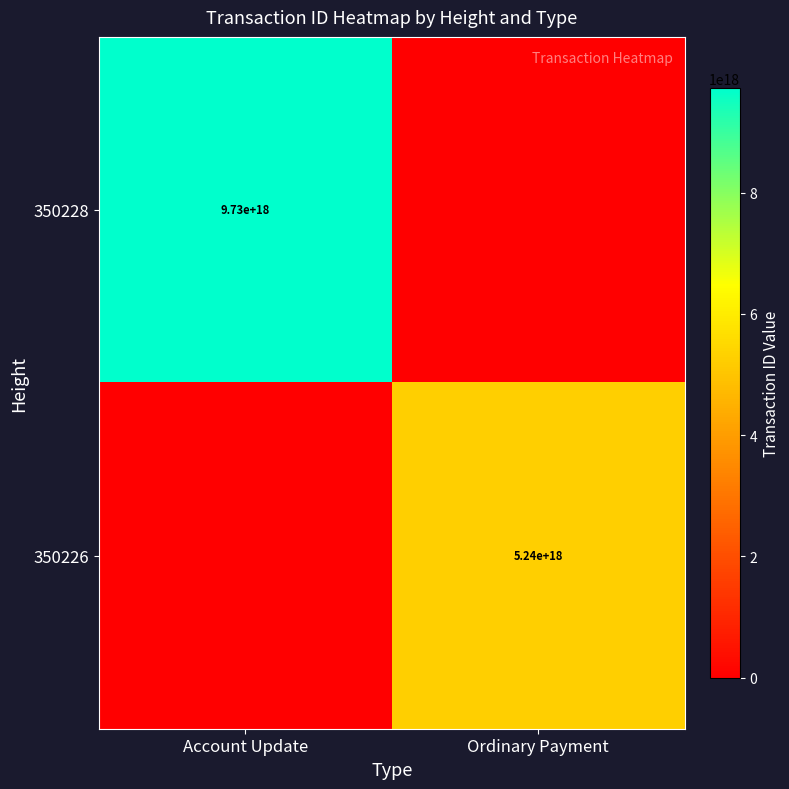

Is it true that 350226 equals 5240000000000000000 at Ordinary Payment?

True